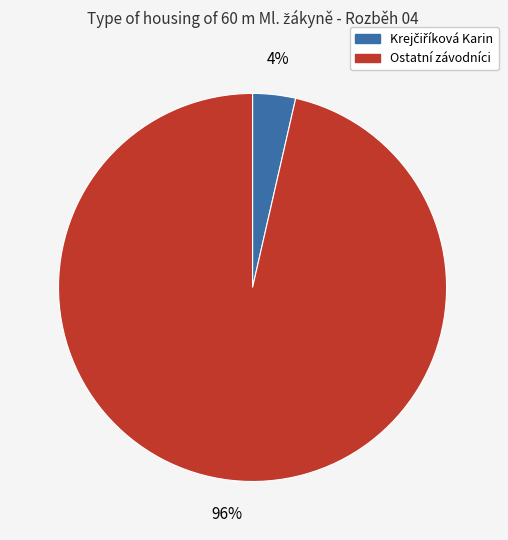

To the nearest percent, what is the average slice percentage?

50%